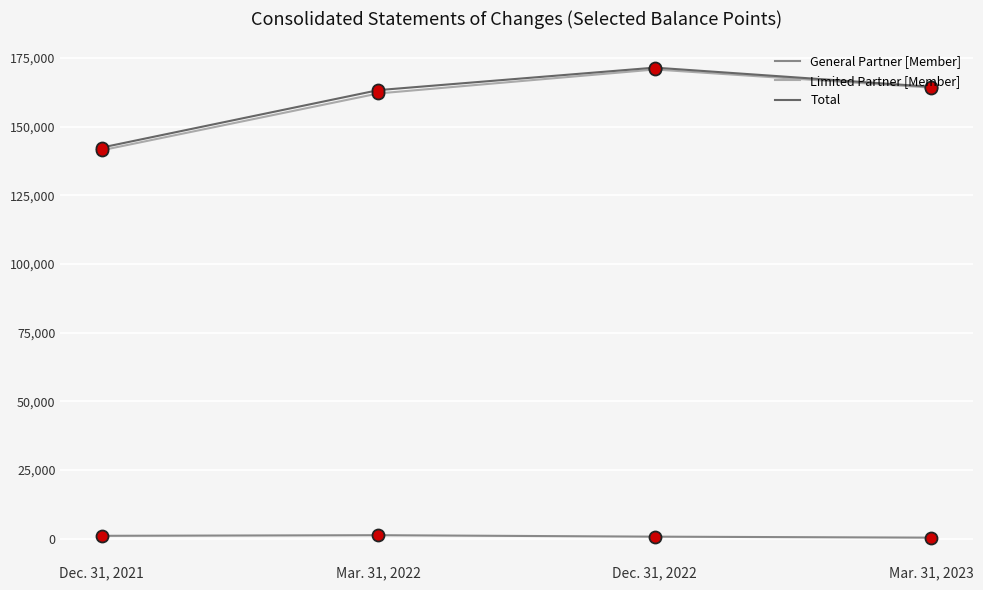

Is the value of General Partner [Member] at Mar. 31, 2023 greater than the value of Total at Mar. 31, 2022?

No